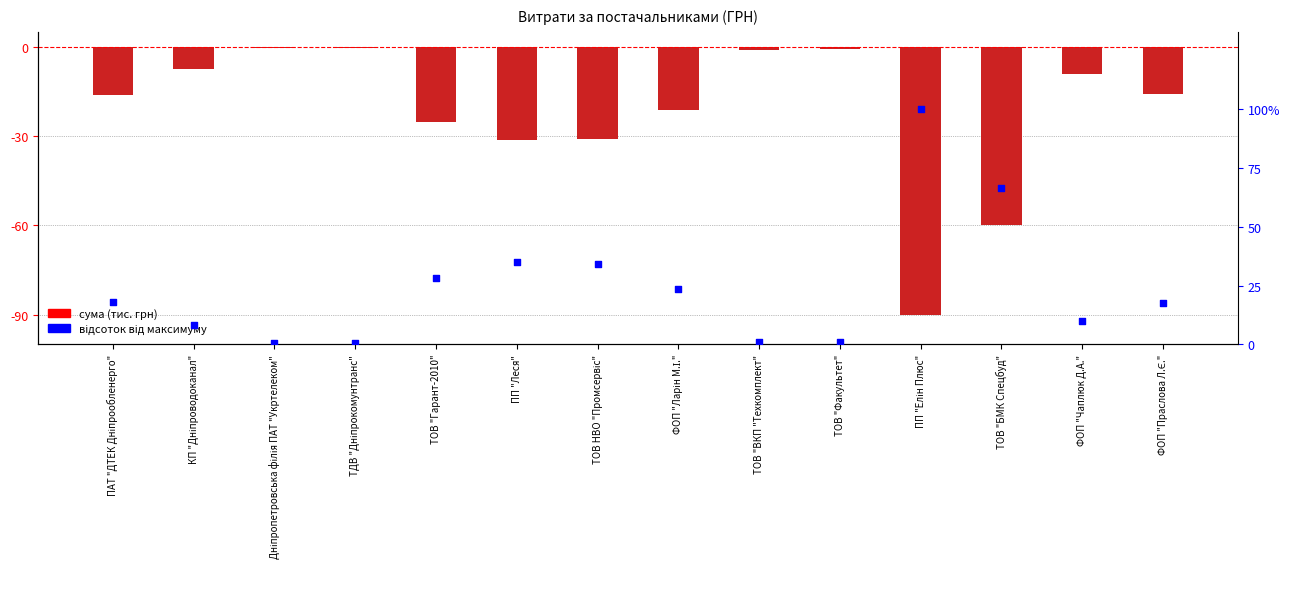

Which series has the largest total across all categories?

відсоток від максимуму